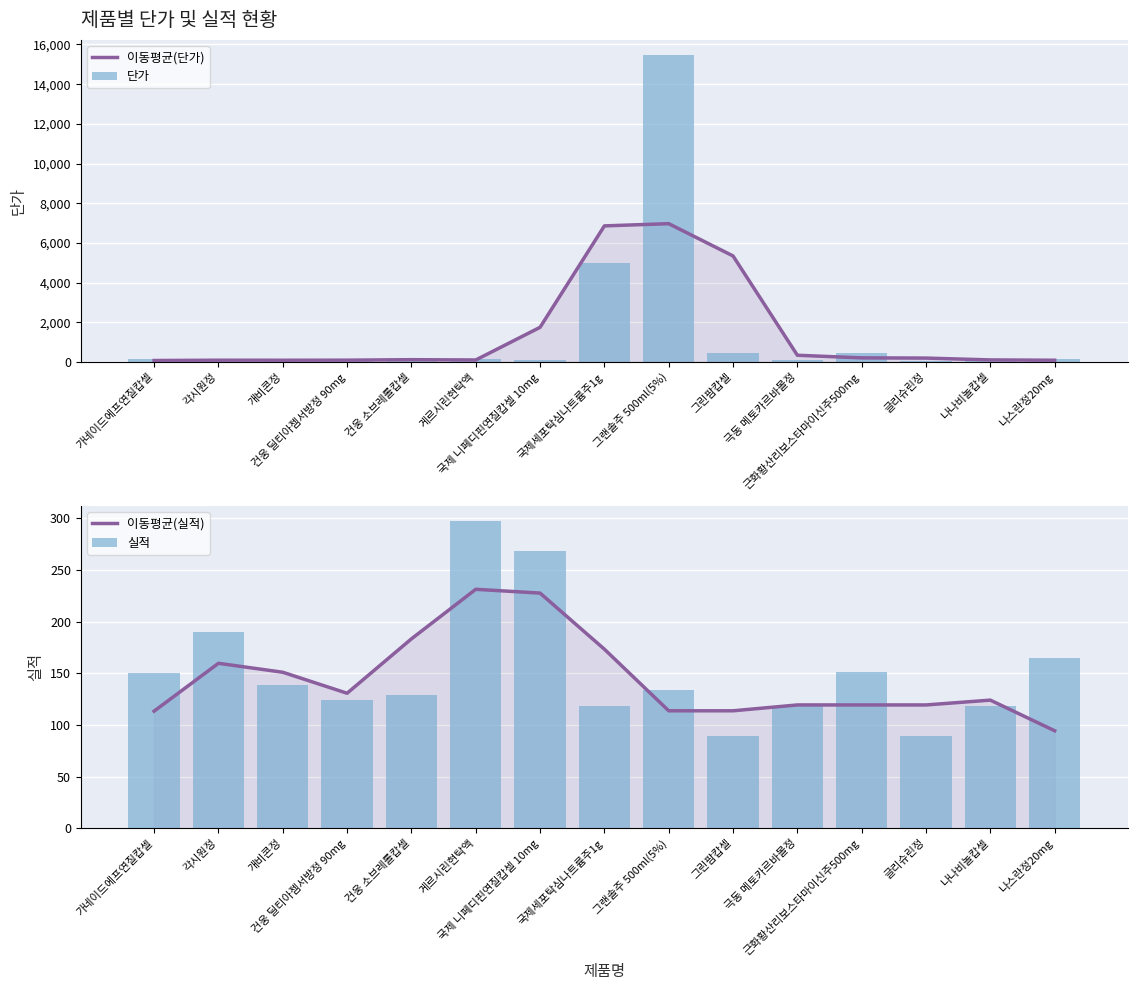

What is the maximum value for 단가?

15459.0